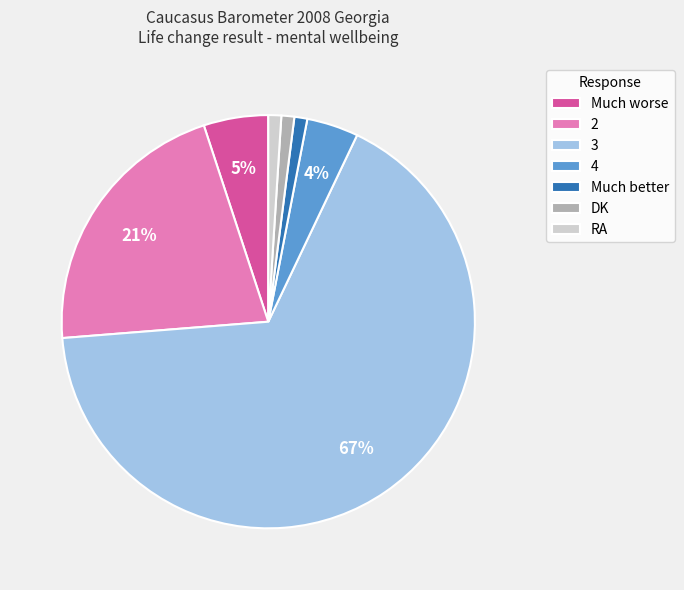

Does Much better represent more than half of the total?

No